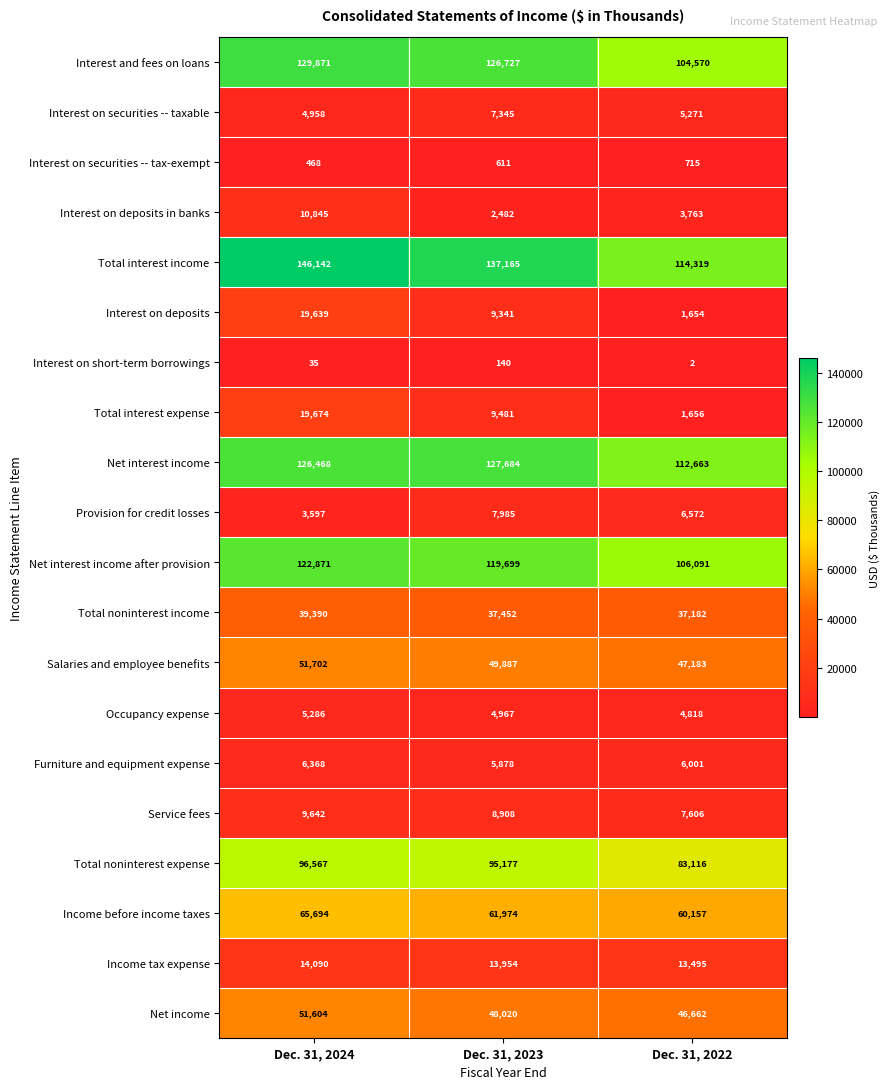

Which series has the largest total across all categories?

Total interest income